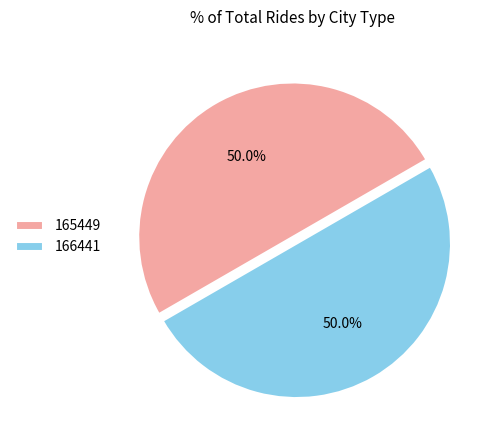

What is the ratio of the value at 165449 to the value at 166441?

1.0